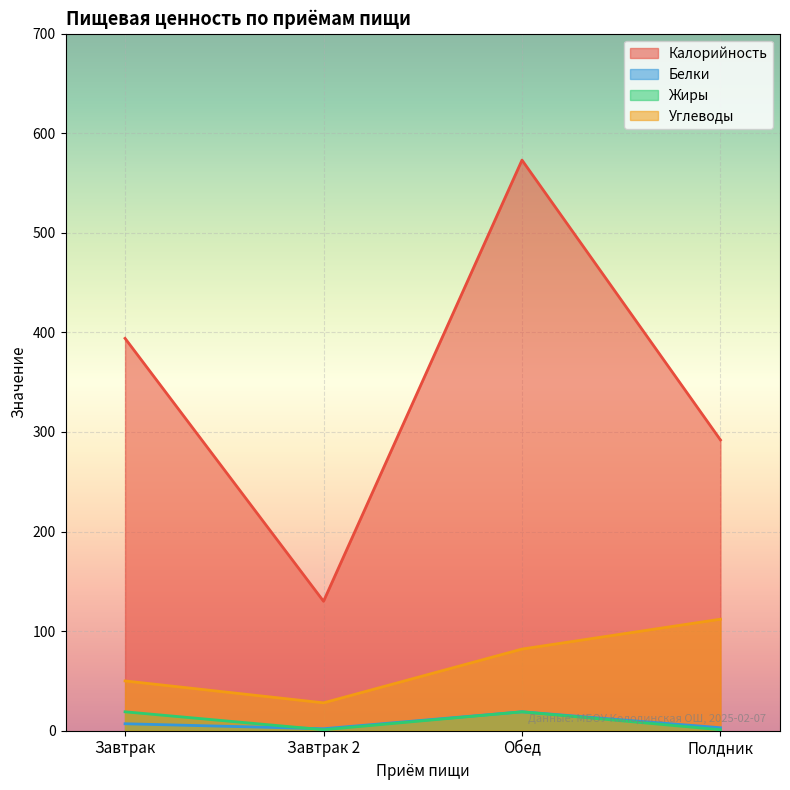

How many lines are shown in the chart?

4